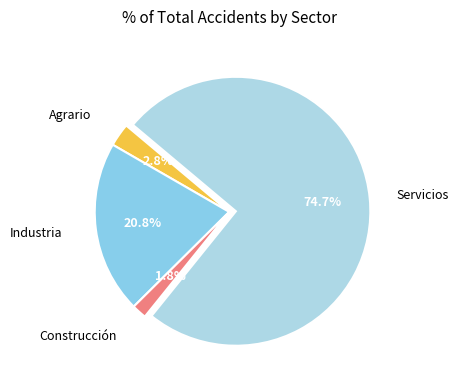

How many slices are in this pie chart?

4